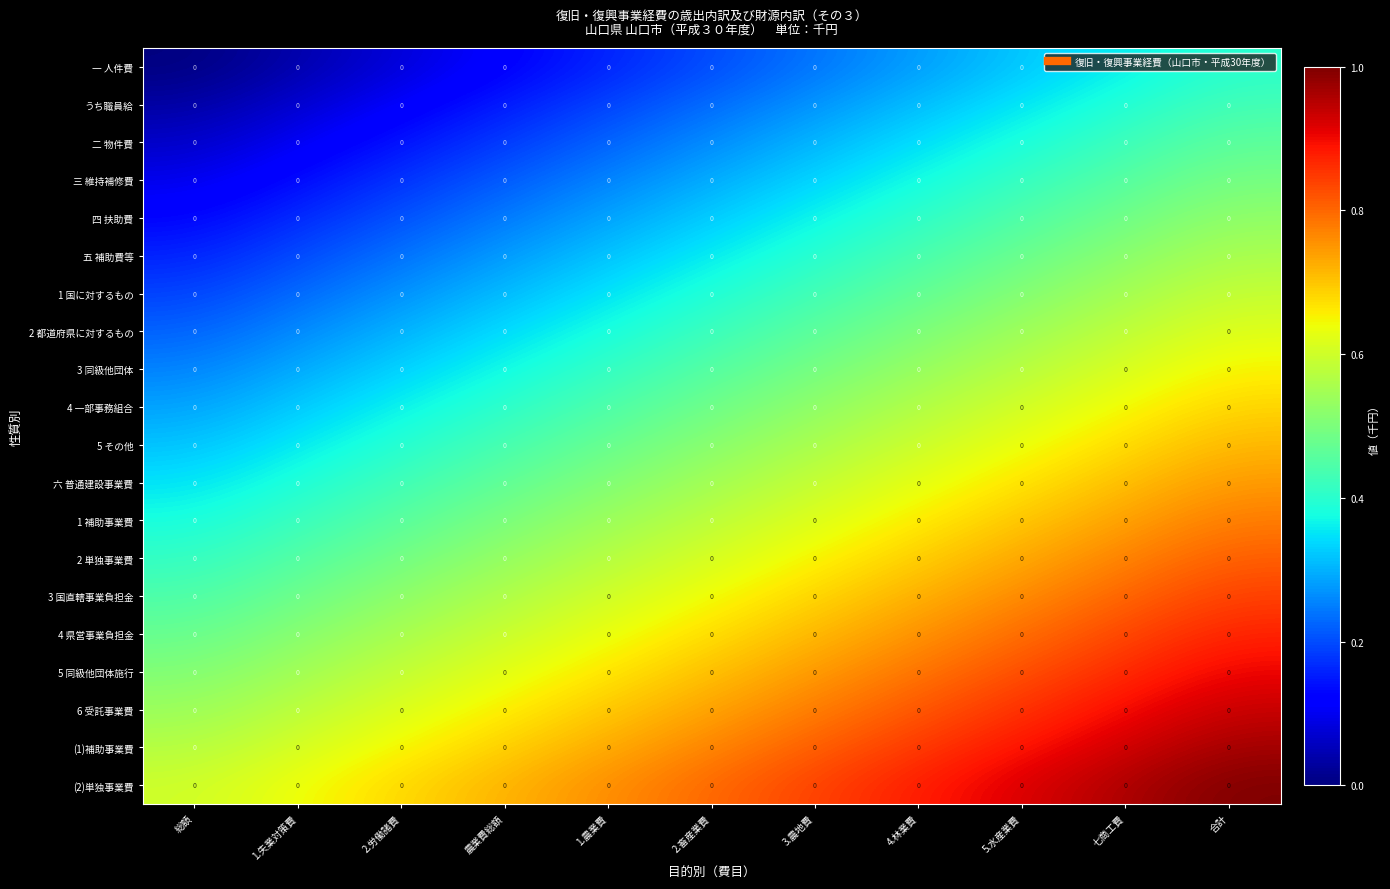

Is the value of 2 単独事業費 at 合計 greater than the value of (2)単独事業費 at 七商工費?

No